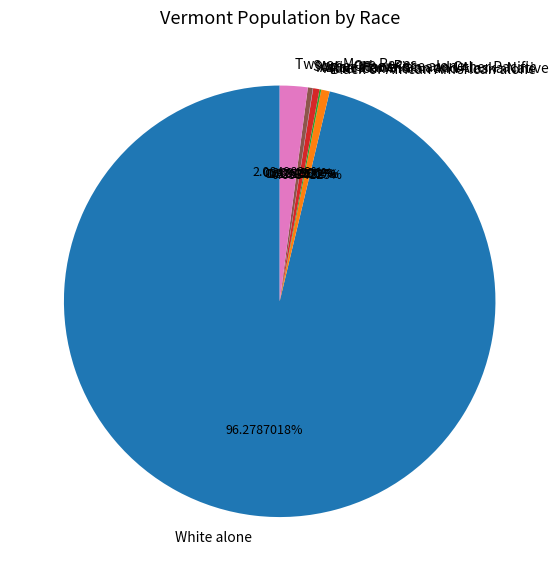

Which slice is the largest?

White alone